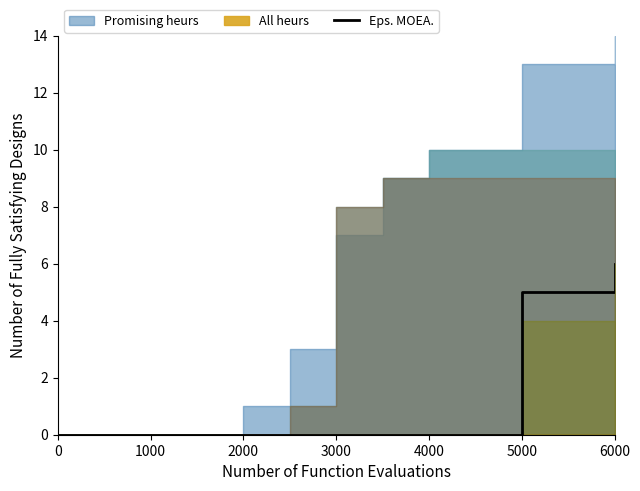

True or false: Eps. MOEA. has a value of -3 at 0.

False